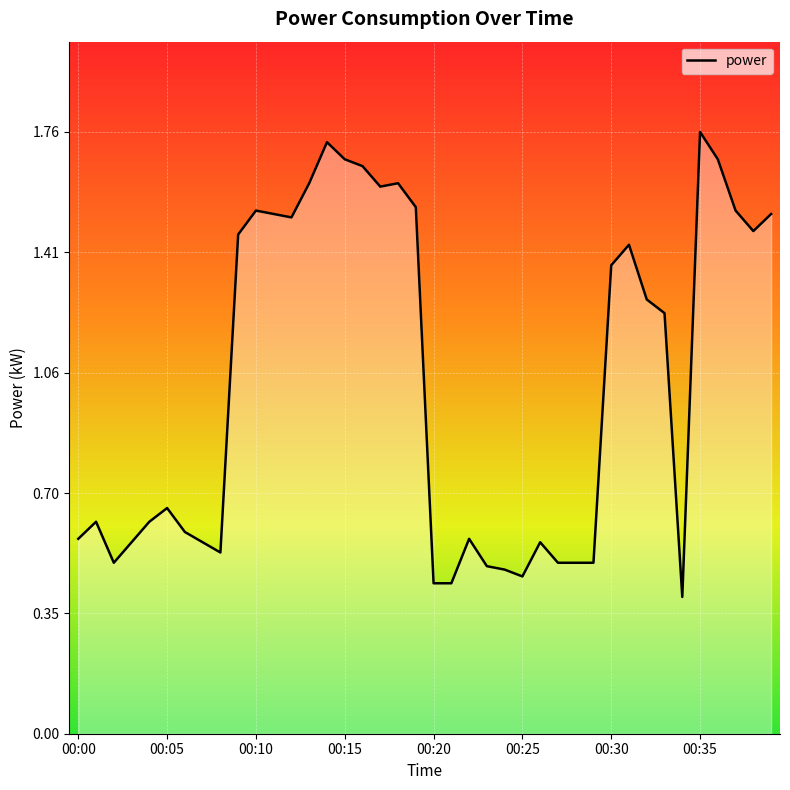

True or false: the data has more than 1 interior local peaks.

True